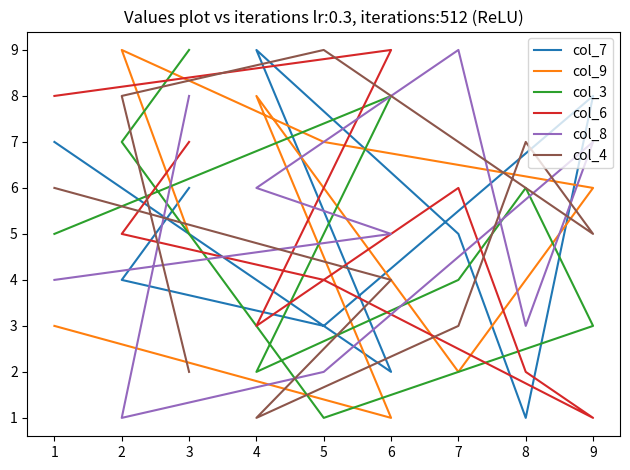

Where is the first local minimum for col_6?

4